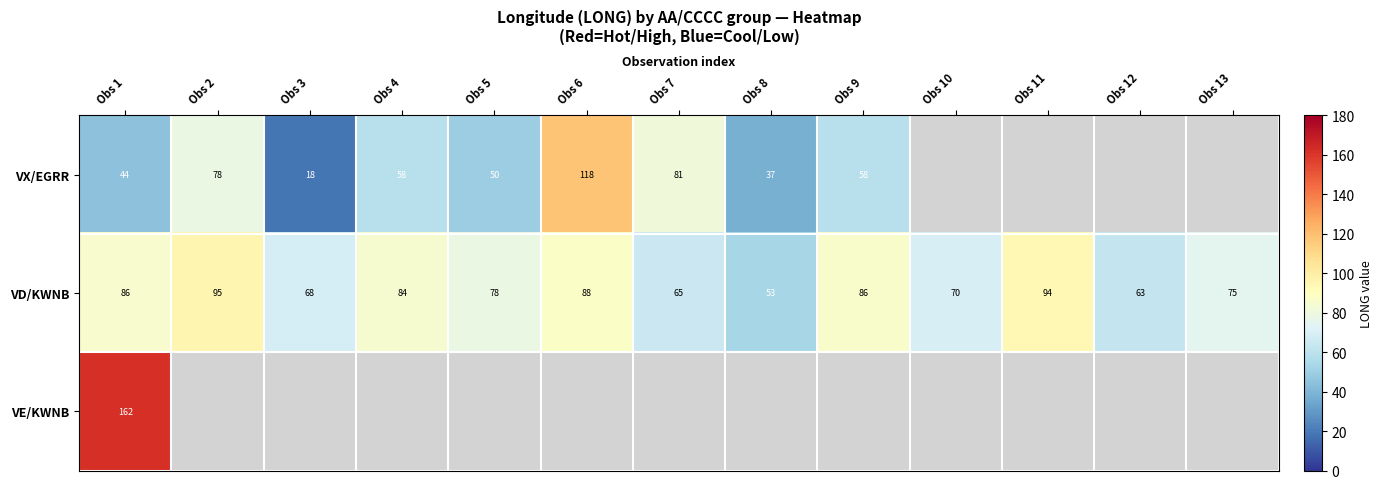

The VD/KWNB series shows 78.0 at Obs 5. True or false?

True